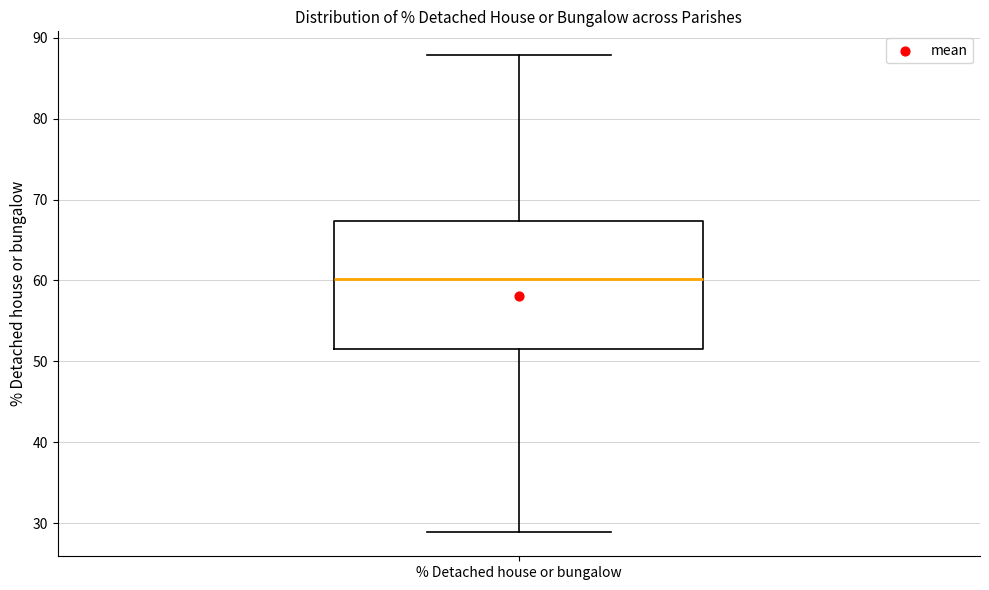

Where does the median line of the box for % Detached house or bungalow sit on the y-axis? The values are not printed on the chart, so give them approximately, as read against the axis.

60